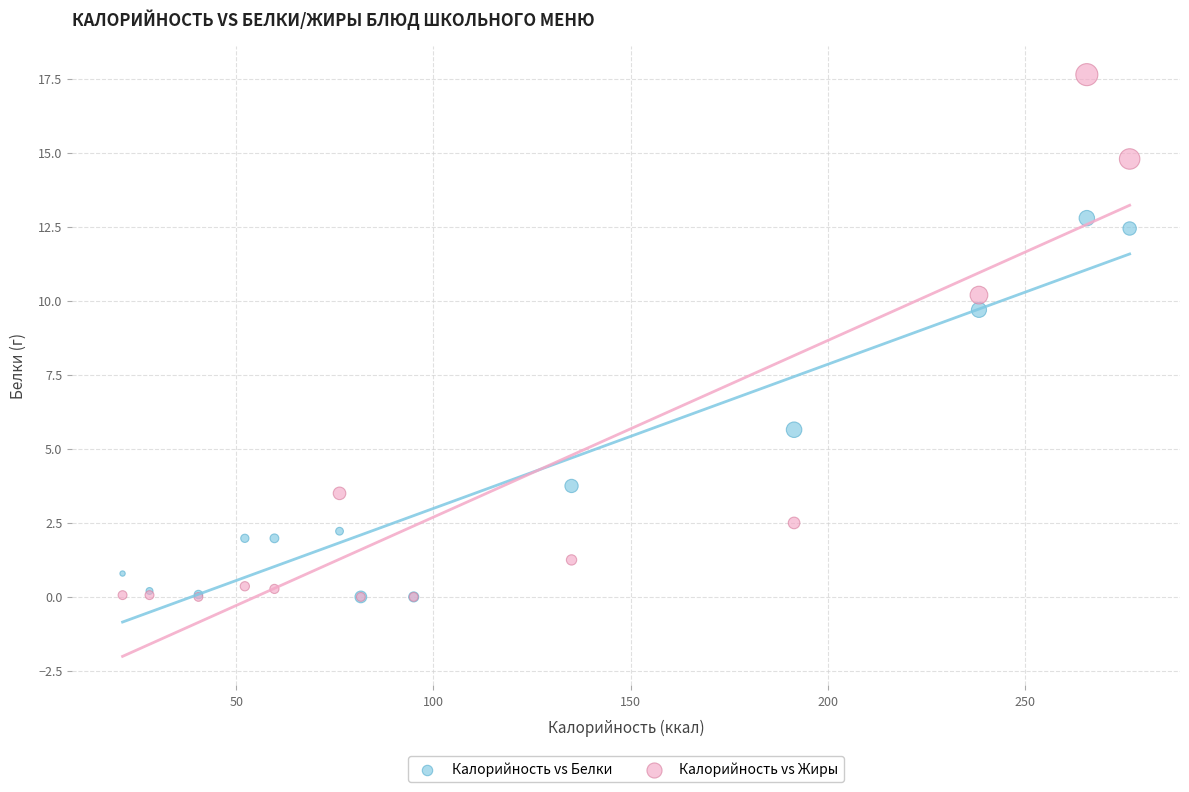

In the Калорийность vs Белки series, what Y value is closest to 6?

5.7